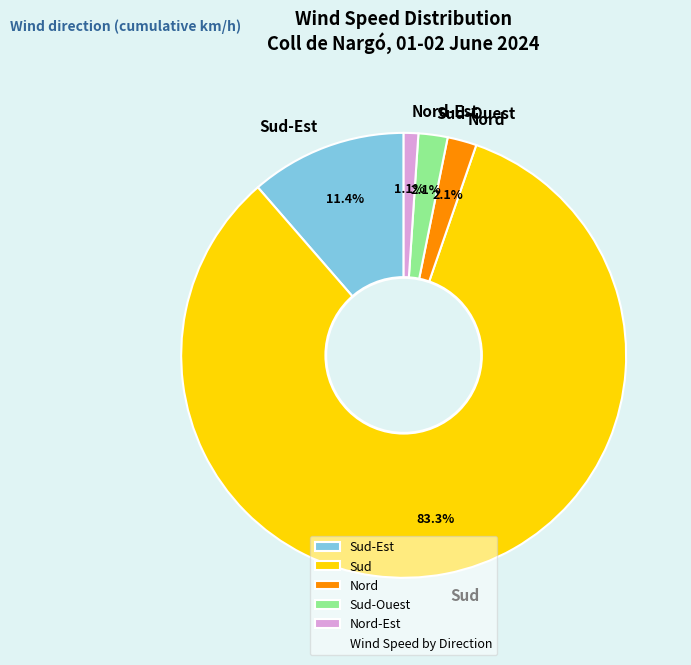

How many slices are in this pie chart?

5